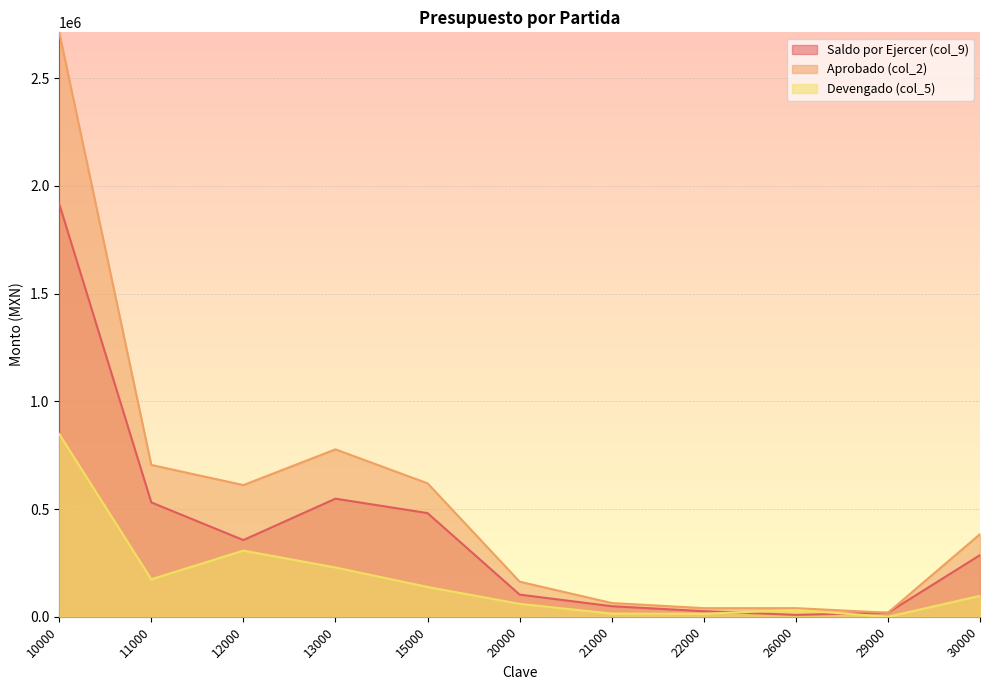

Read the Saldo por Ejercer (col_9) value at 10000.

1916470.7